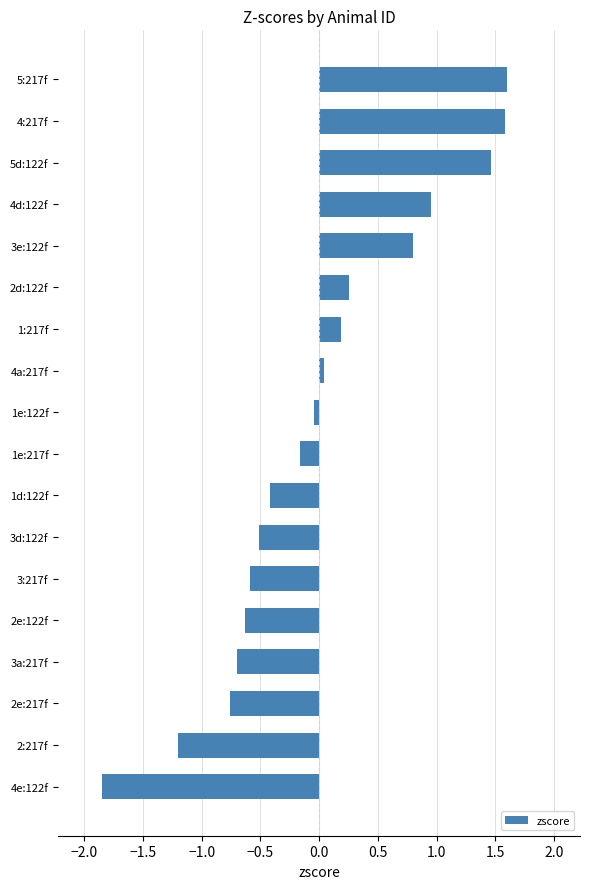

What is the difference between the second highest and second lowest values?

2.8